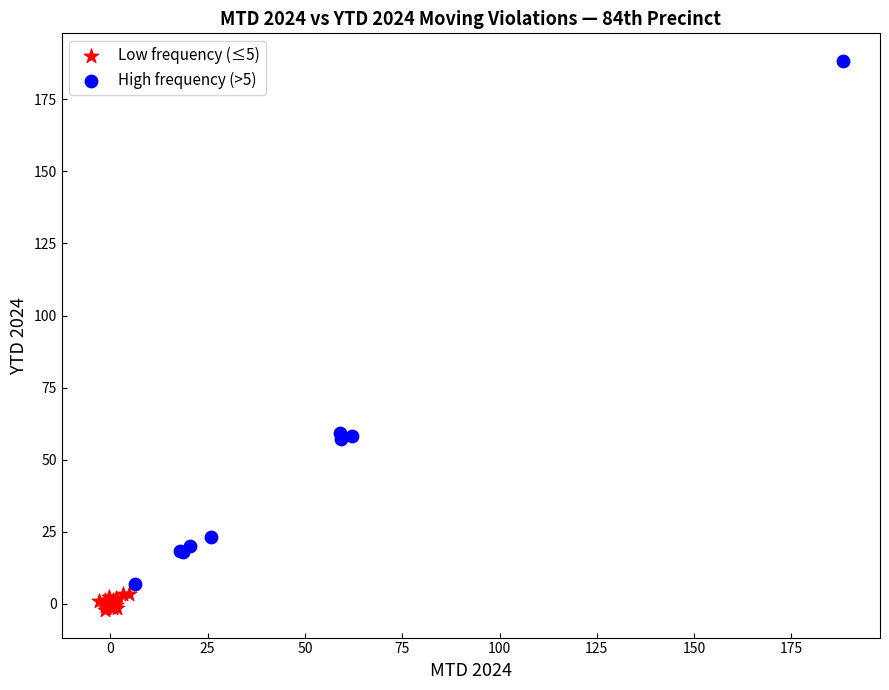

What are all the series names shown in the legend?

Low frequency (≤5), High frequency (>5)